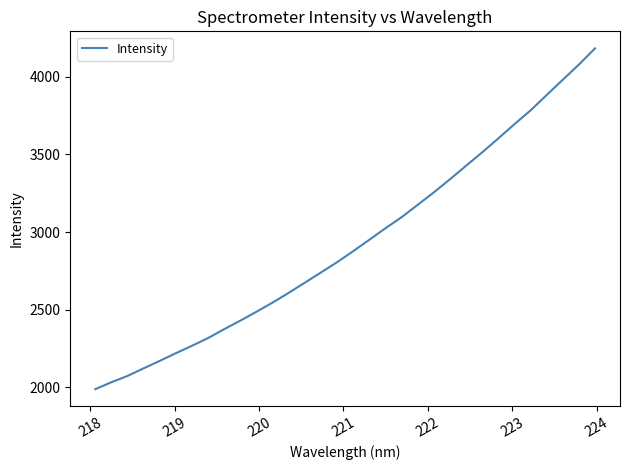

What is the difference between the maximum and minimum values?

2193.6